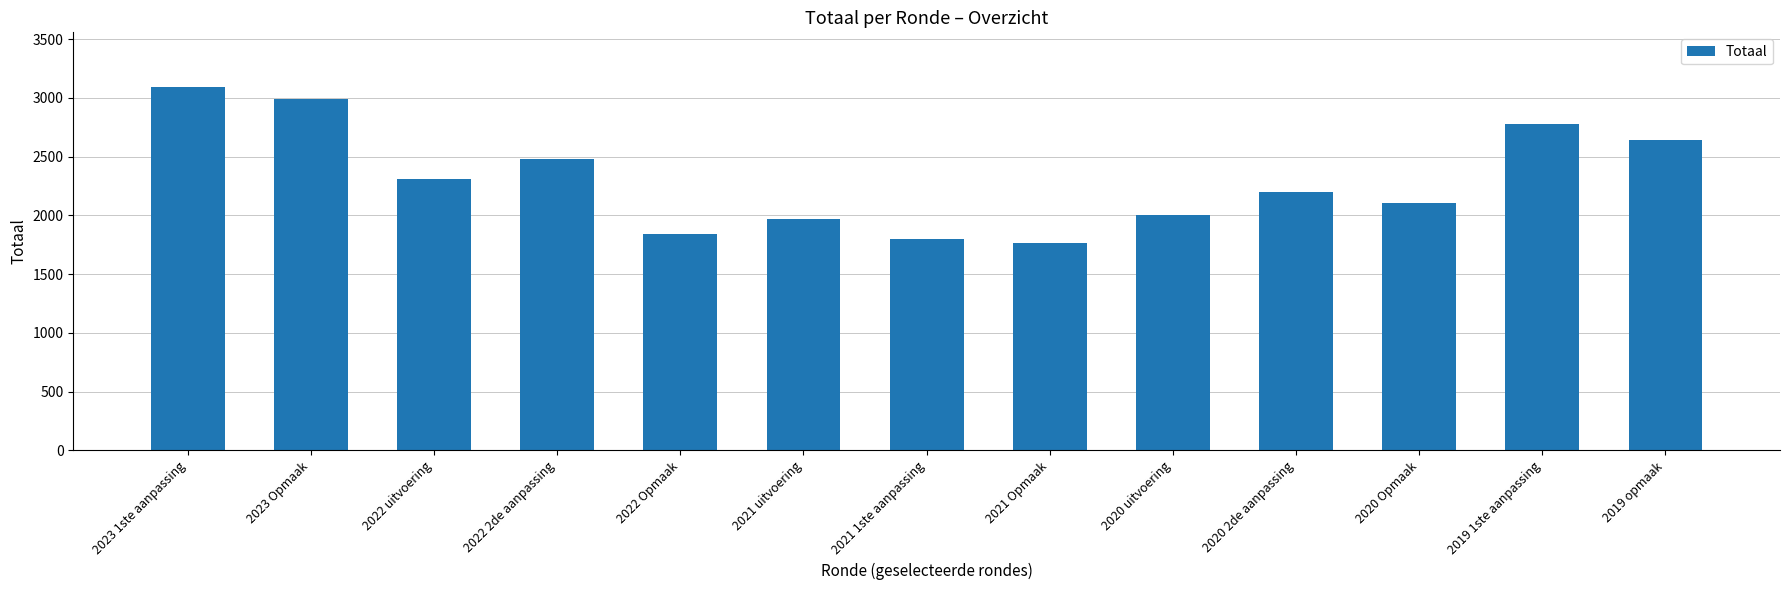

How many values are below 2200?

6